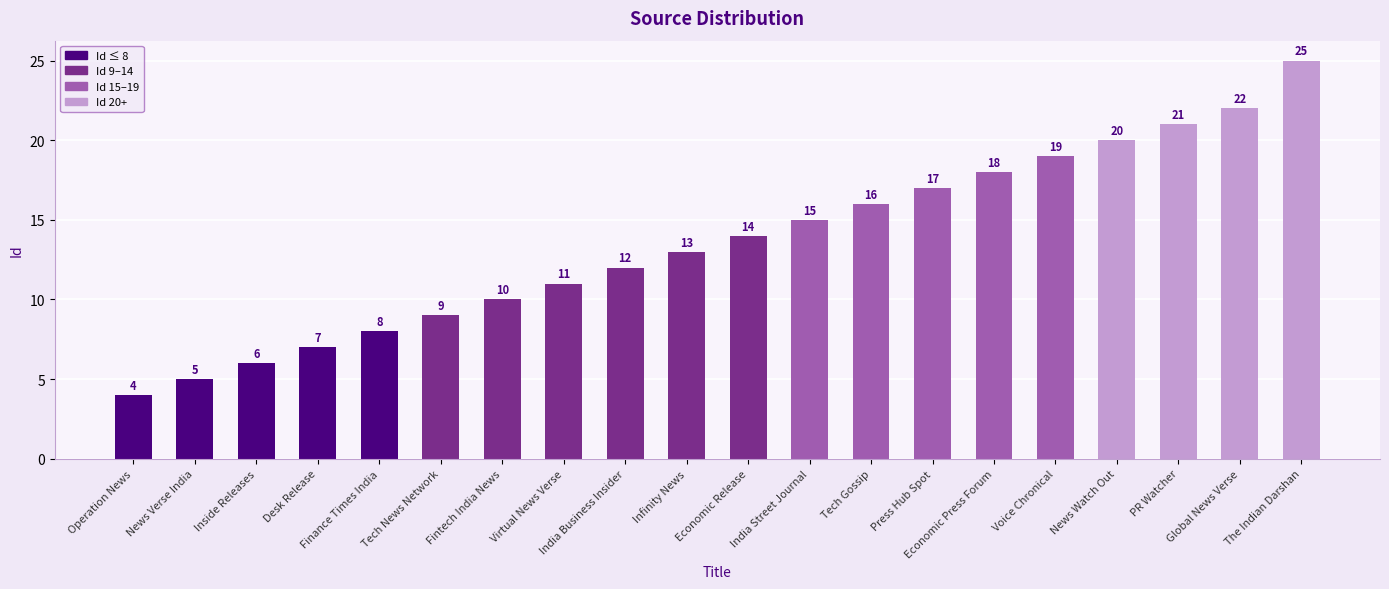

How many data points are less than 14?

10